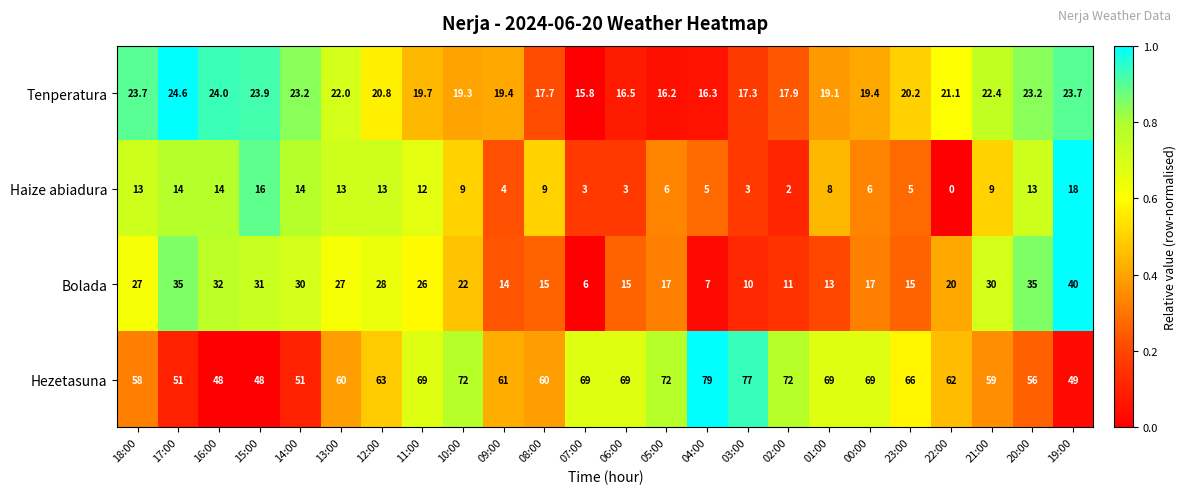

Is it true that Haize abiadura equals 30.4 at 19:00?

False